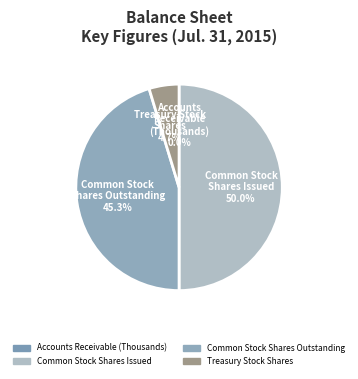

What percentage is NOT represented by Treasury Stock Shares?

95.3%